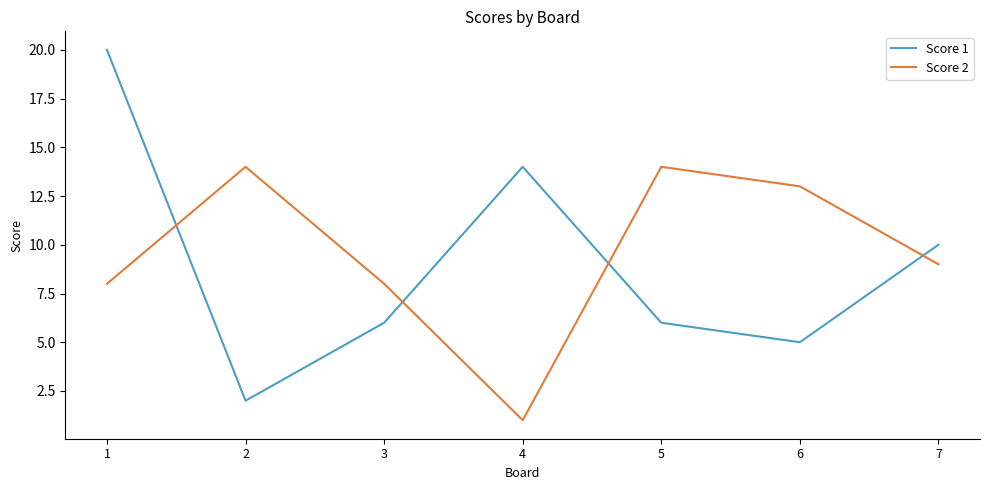

At which label is Score 1 closest to 11?

7